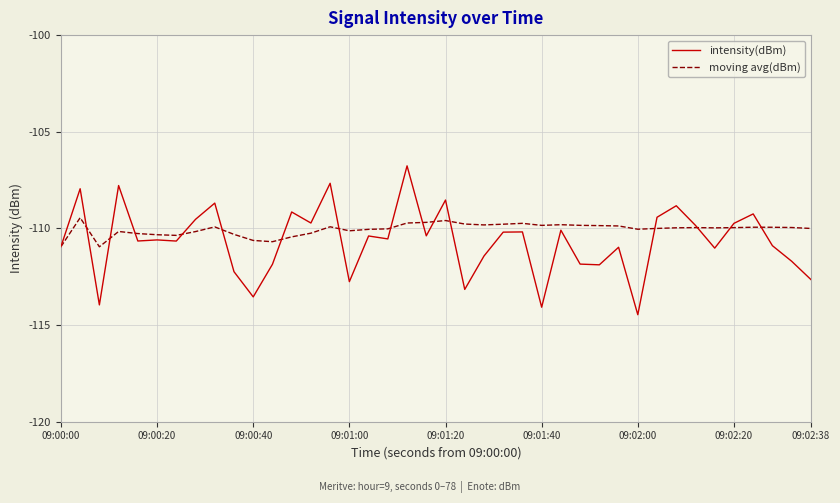

What is the smallest value displayed?

-114.5